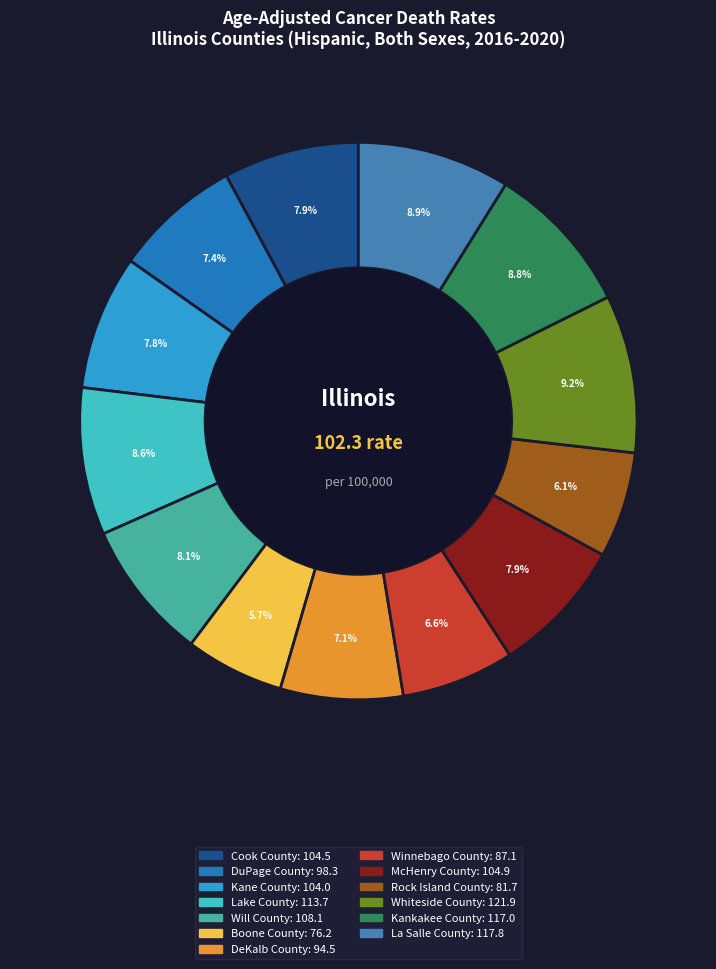

Does Whiteside County account for over 50% of the chart?

No